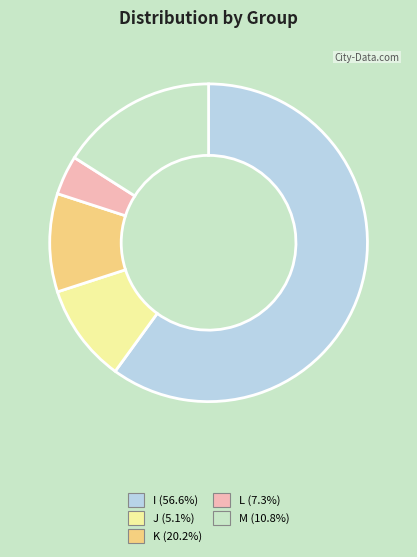

Combined, do I and J account for over 50%?

Yes